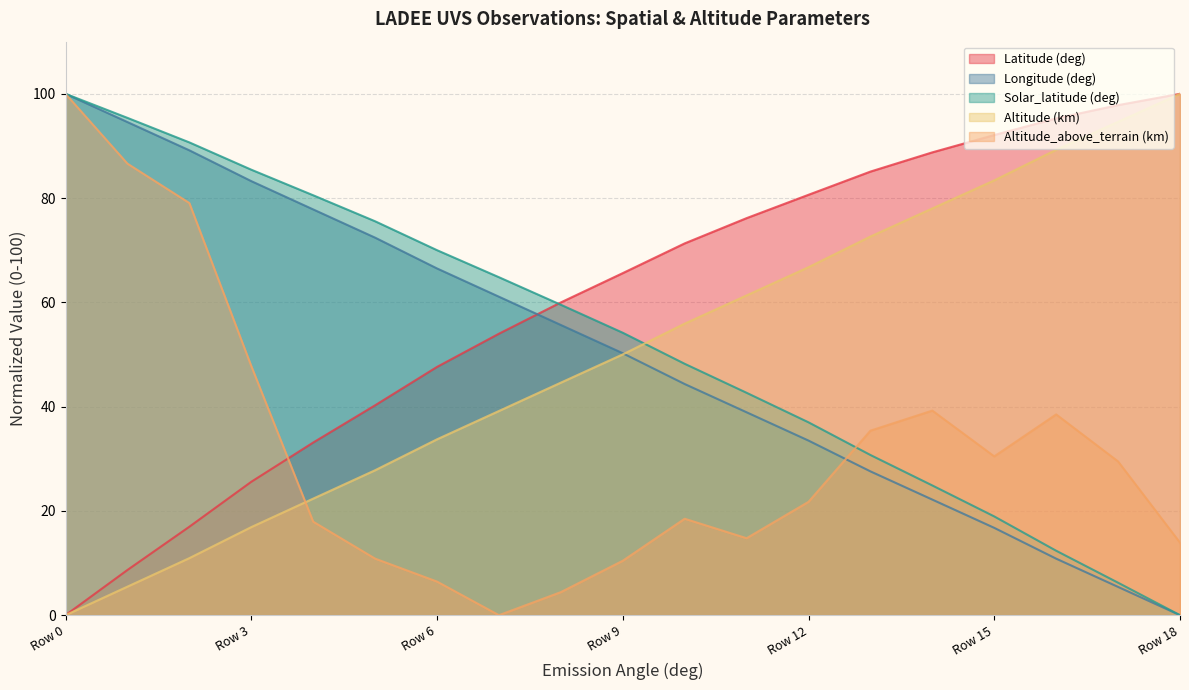

Rank the series by their maximum value, from highest to lowest.

Latitude (deg), Longitude (deg), Solar_latitude (deg), Altitude (km), Altitude_above_terrain (km)